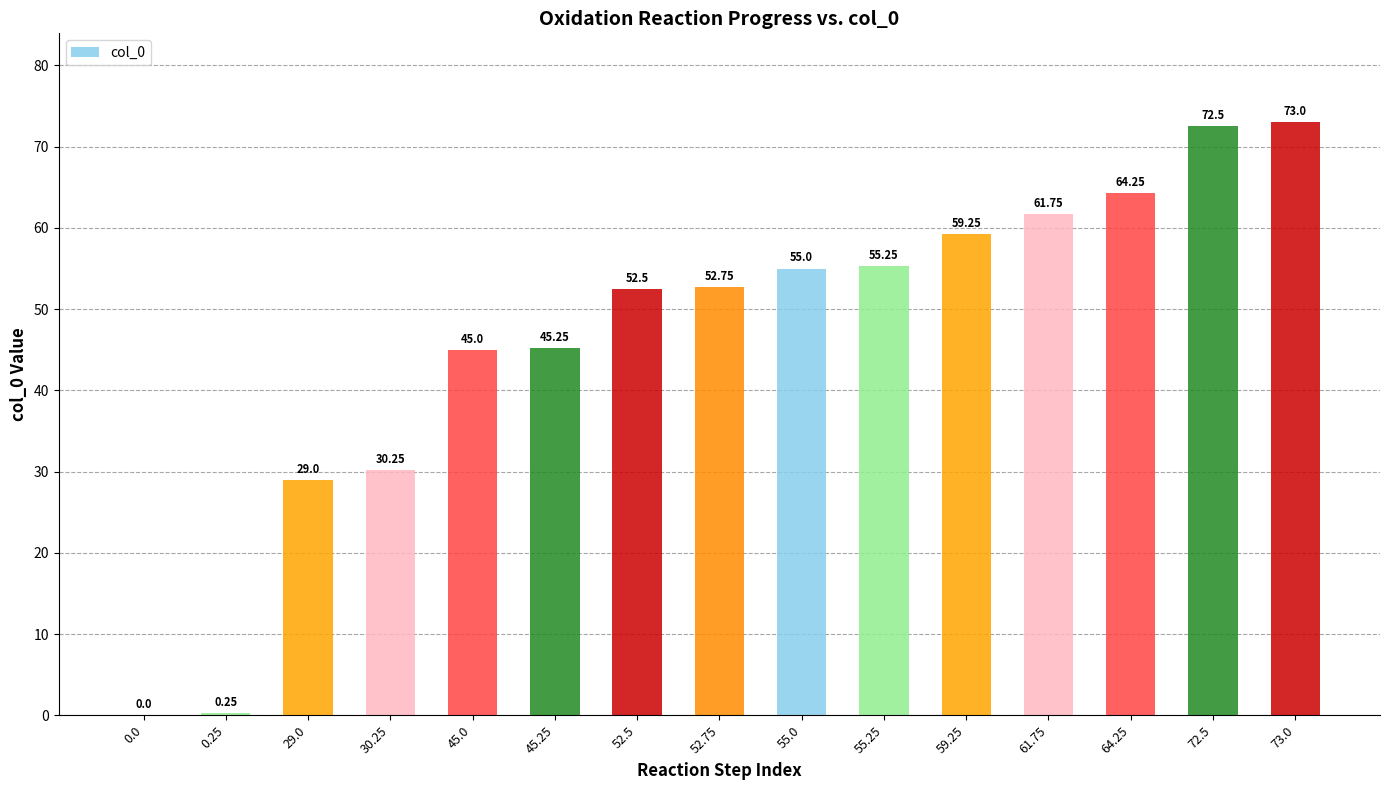

Is it true that the value at 45.0 is 45.0?

True